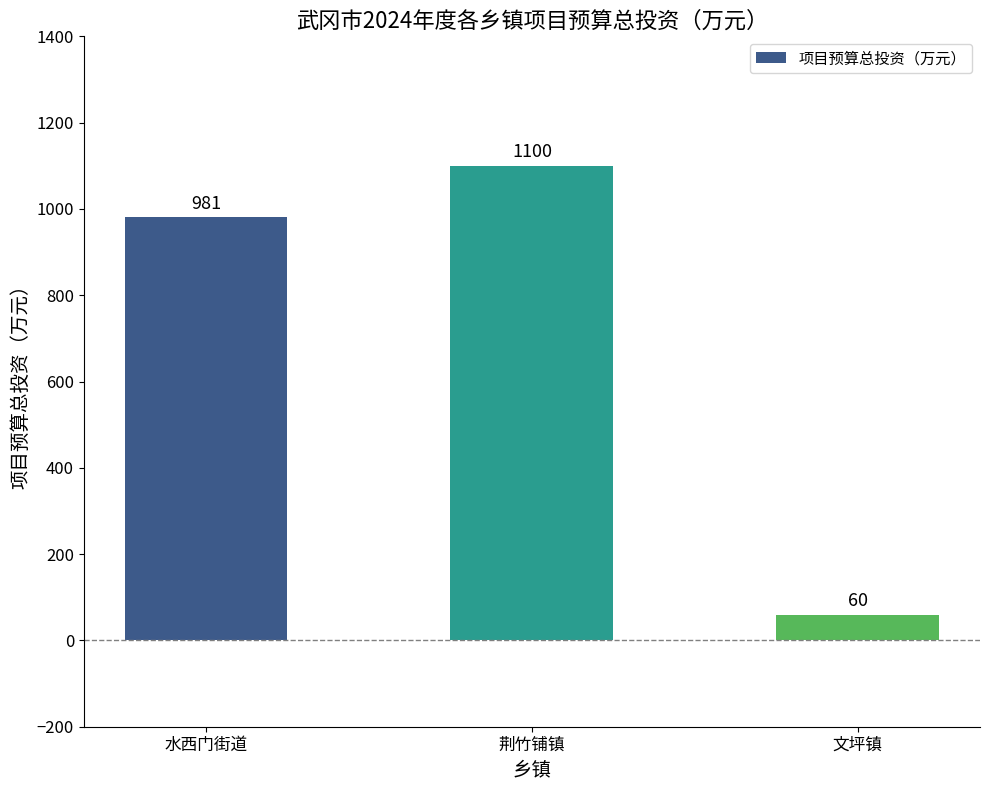

Which label corresponds to the largest value in the chart?

荆竹铺镇